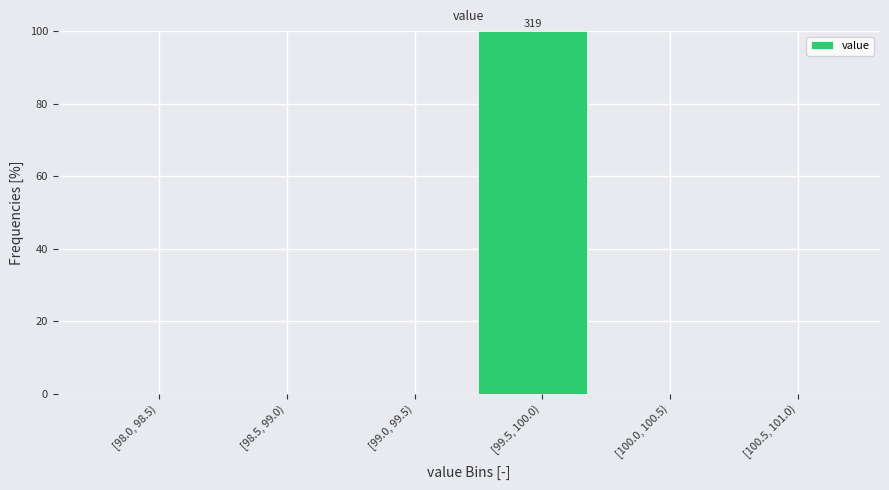

Reading left to right, what are all the values shown in this chart?

[98.0, 98.5)=0	[98.5, 99.0)=0	[99.0, 99.5)=0	[99.5, 100.0)=100	[100.0, 100.5)=0	[100.5, 101.0)=0